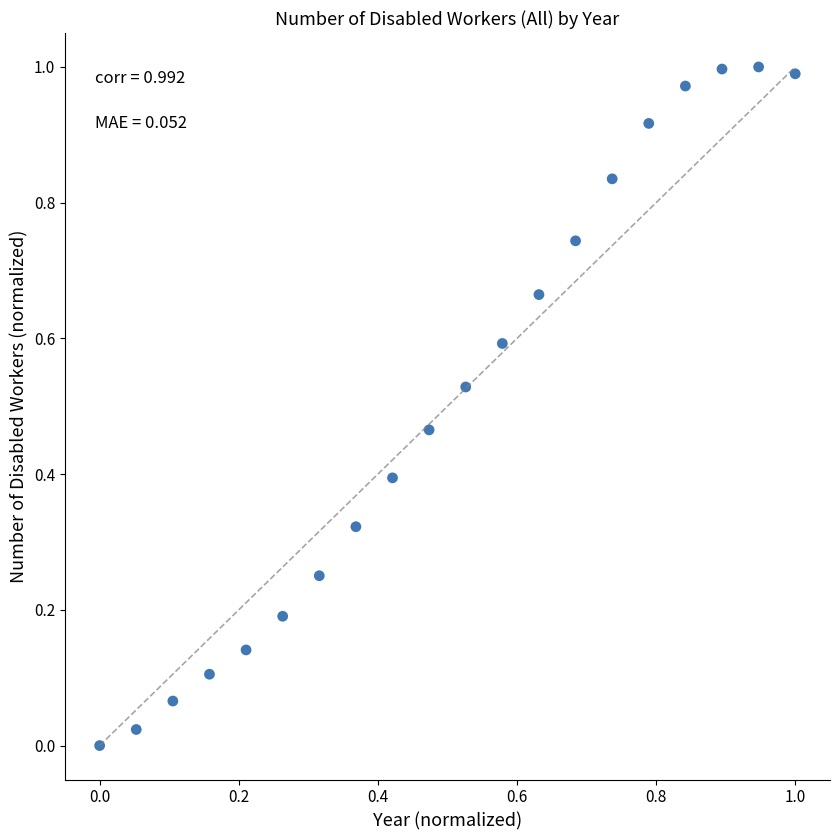

How many points are shown in the scatter plot?

20